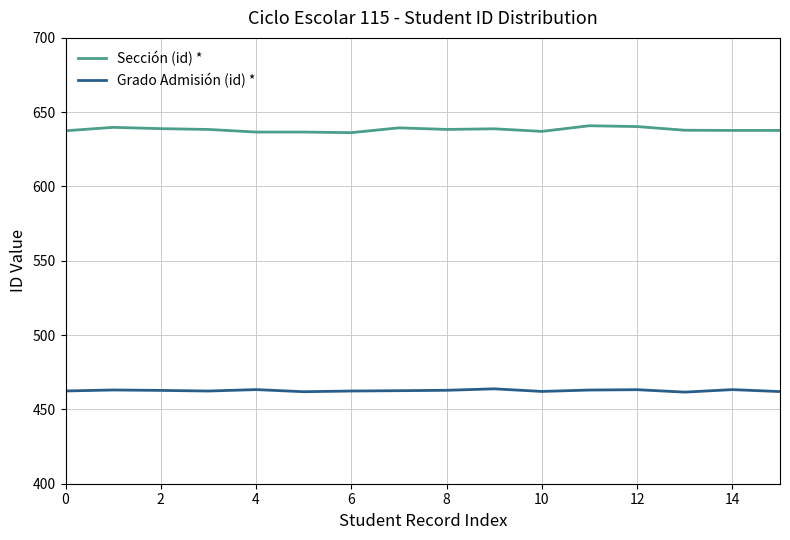

Rank the series by their maximum value, from lowest to highest.

Grado Admisión (id) *, Sección (id) *